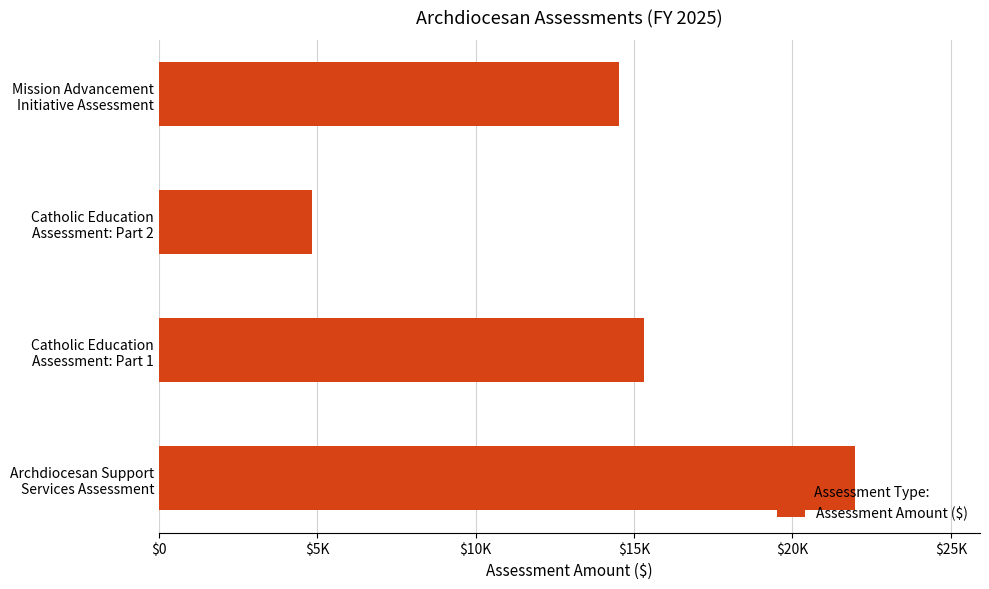

List the labels in order of value, smallest first.

Catholic Education
Assessment: Part 2, Mission Advancement
Initiative Assessment, Catholic Education
Assessment: Part 1, Archdiocesan Support
Services Assessment